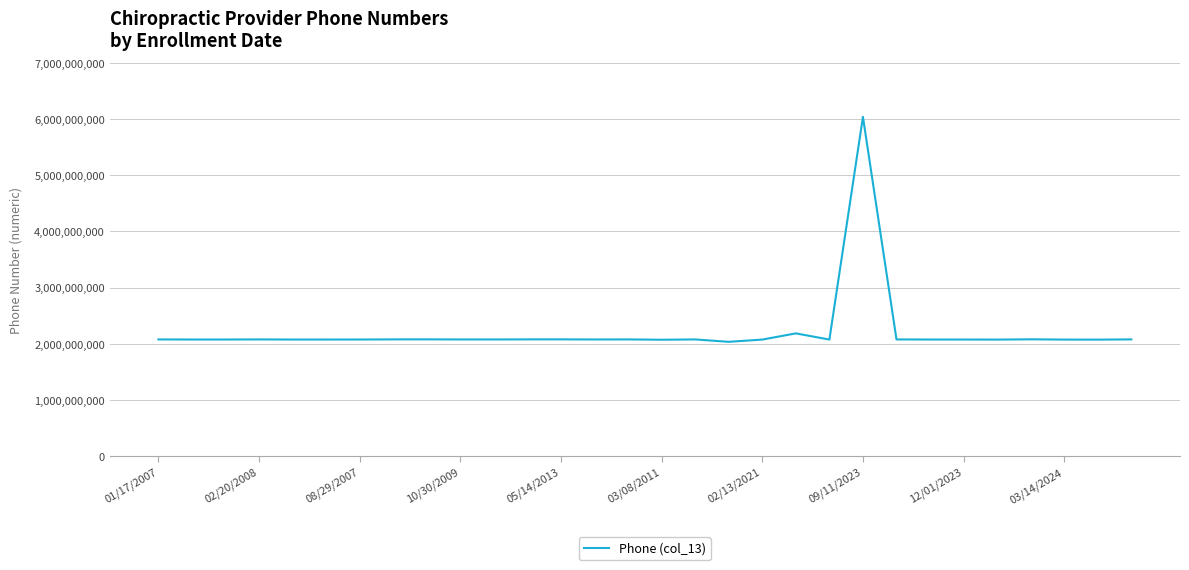

What is the maximum value shown in the chart?

6039972227